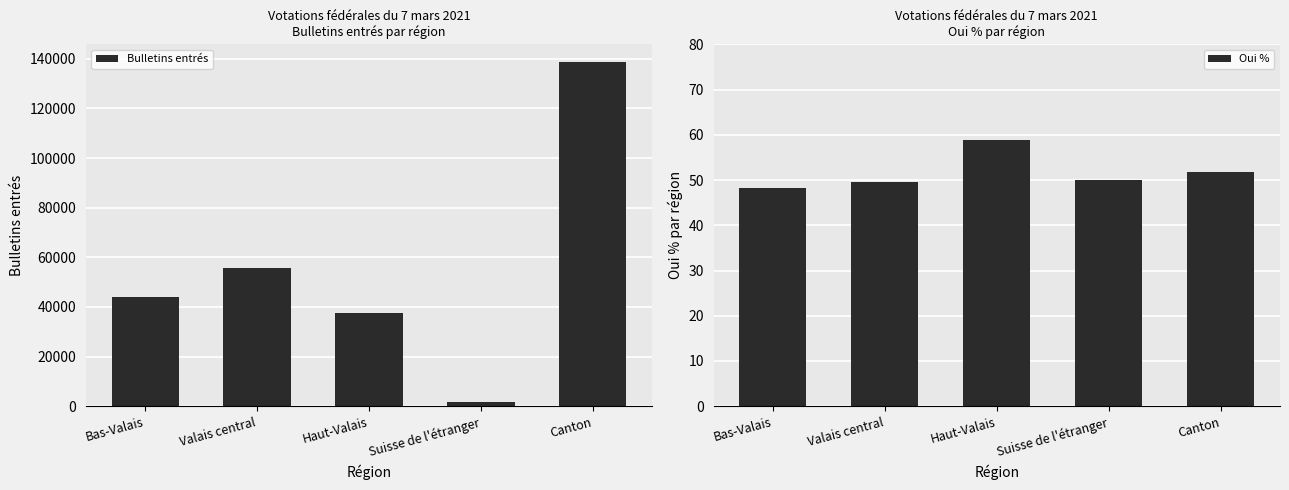

Does the chart contain any negative values?

No